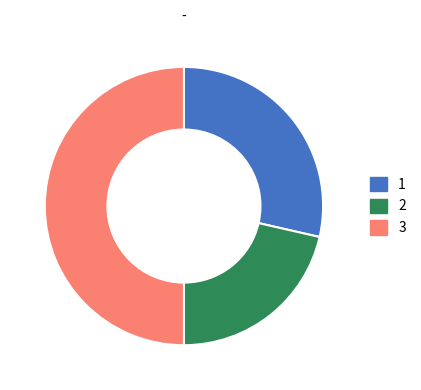

Which slice is the largest?

3